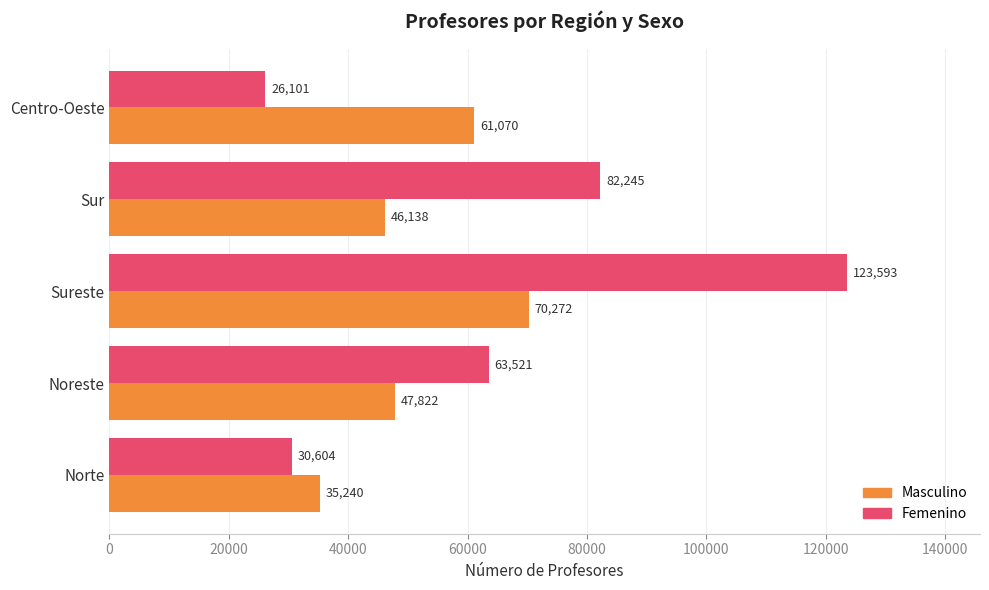

What is the difference between the Femenino values at Noreste and Centro-Oeste?

37420